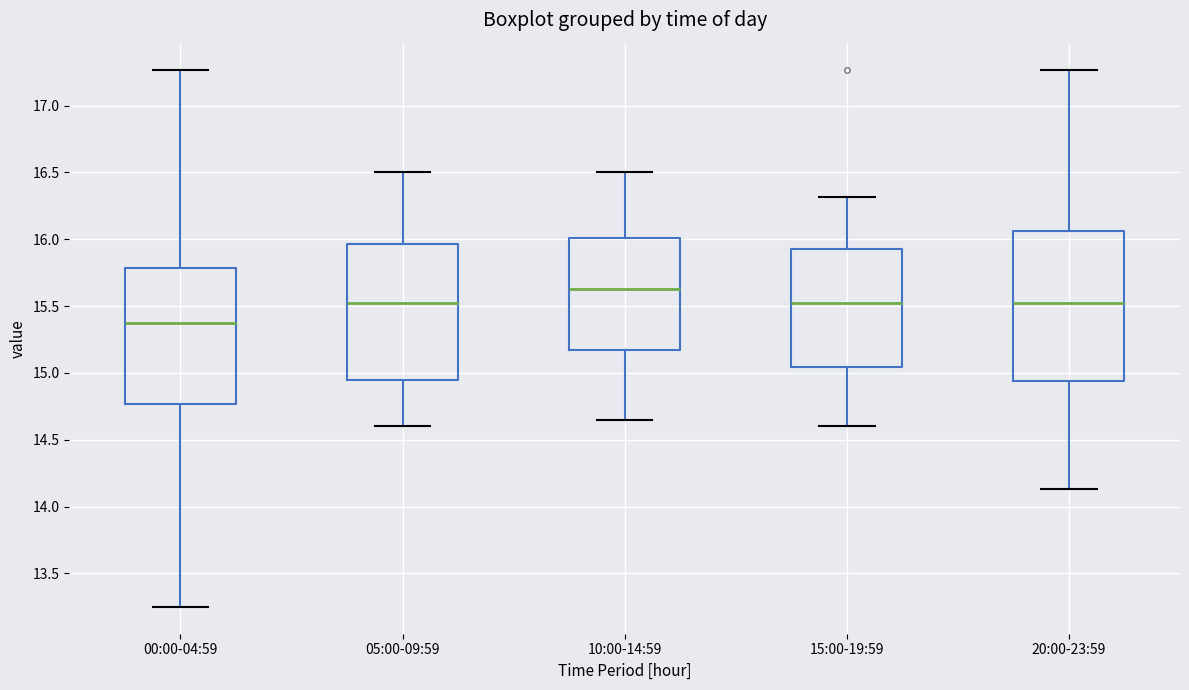

Comparing the boxes themselves (not the whiskers), which one is the tallest?

20:00-23:59